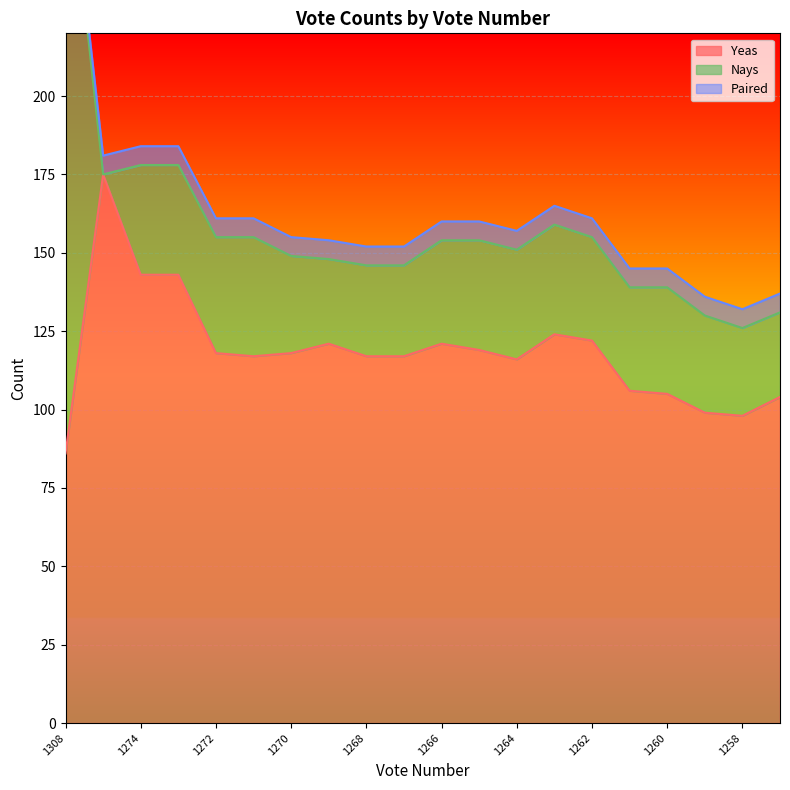

What is the sum of the Paired values at 1264 and 1272?

12